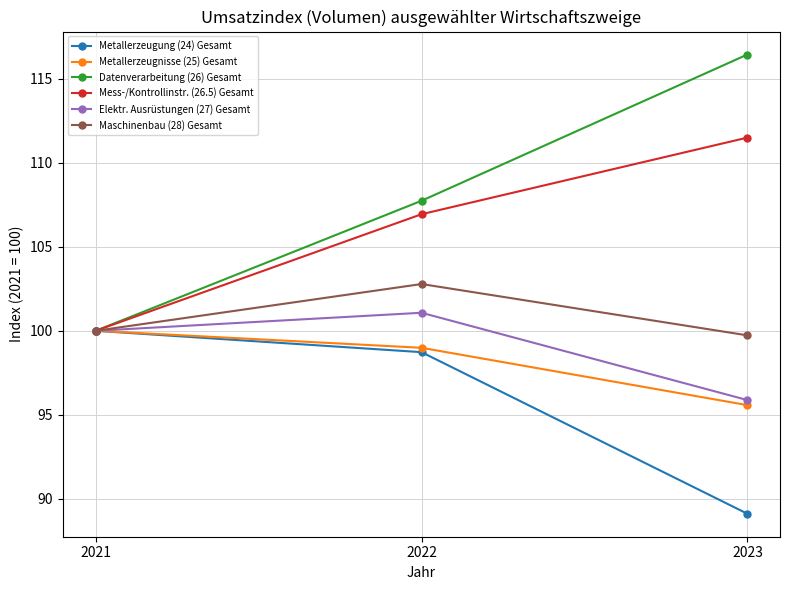

Reading left to right, extract all data points from this chart.

Metallerzeugung (24) Gesamt: 2021=100.0	2022=98.7	2023=89.1
Metallerzeugnisse (25) Gesamt: 2021=100.0	2022=99.0	2023=95.6
Datenverarbeitung (26) Gesamt: 2021=100.0	2022=107.7	2023=116.4
Mess-/Kontrollinstr. (26.5) Gesamt: 2021=100.0	2022=106.9	2023=111.5
Elektr. Ausrüstungen (27) Gesamt: 2021=100.0	2022=101.1	2023=95.9
Maschinenbau (28) Gesamt: 2021=100.0	2022=102.8	2023=99.7